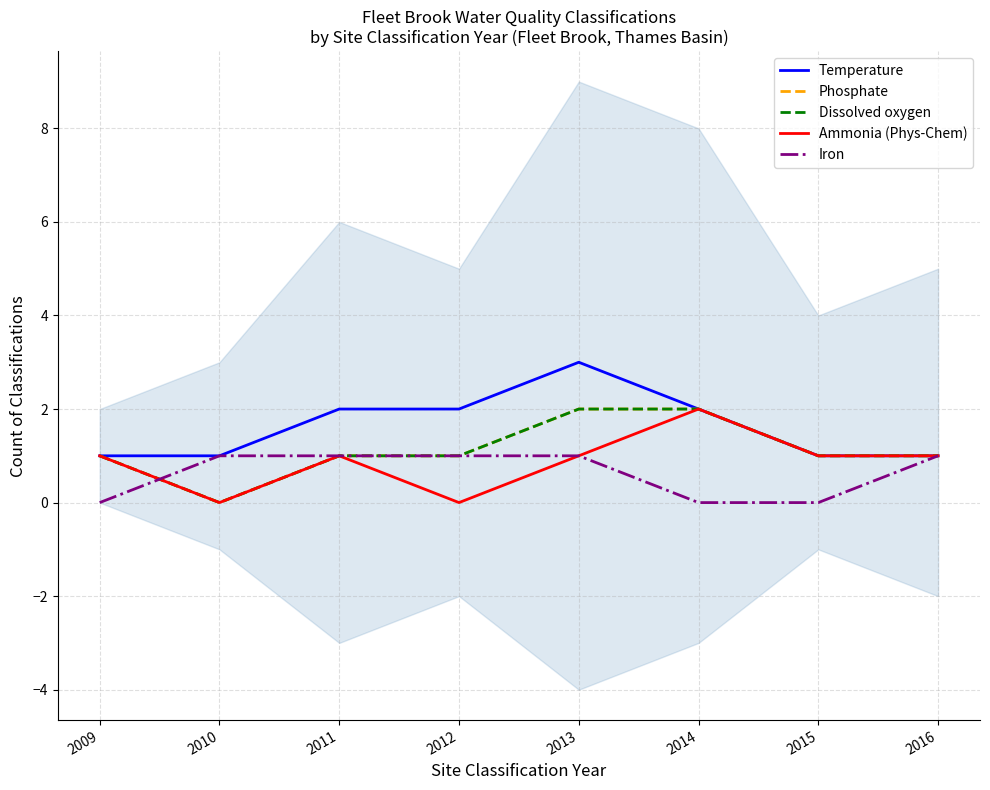

Is this an area chart (filled region under the line)?

No